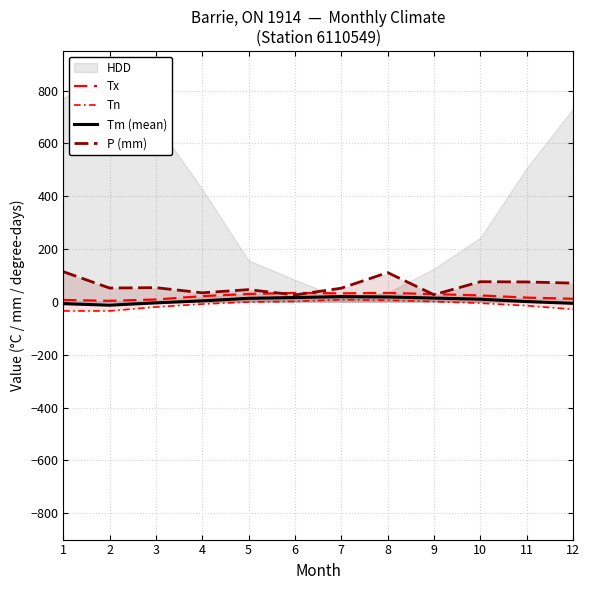

How many lines are shown in the chart?

4